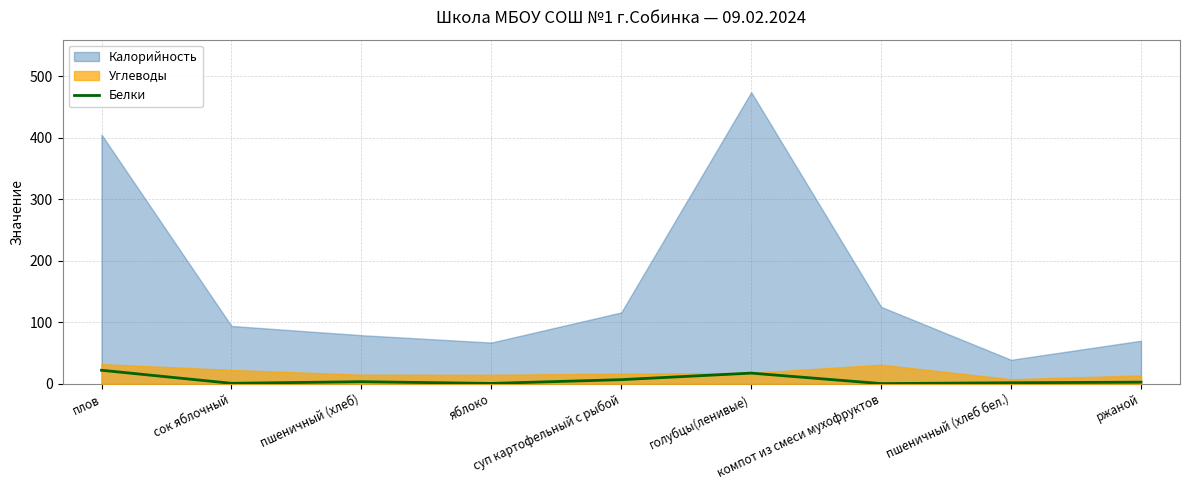

Where is the first local minimum?

сок яблочный